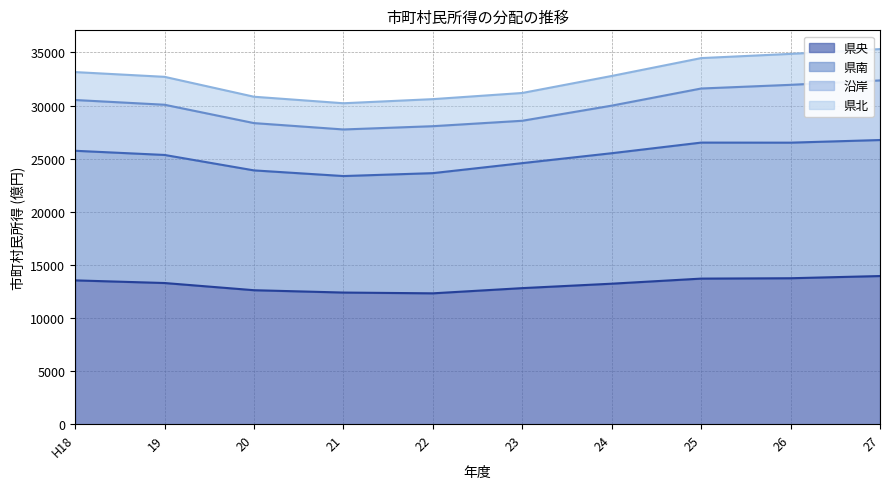

What is the minimum value for 県央?

12322